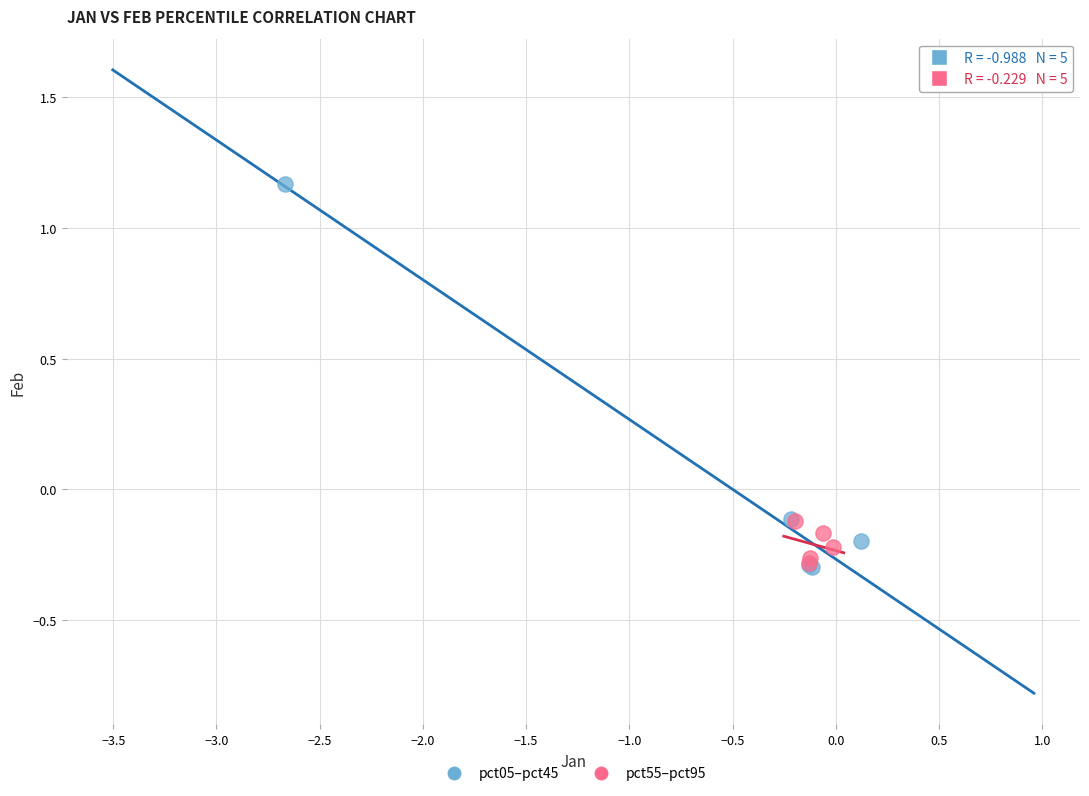

Which series has the widest spread of Y values?

pct05–pct45